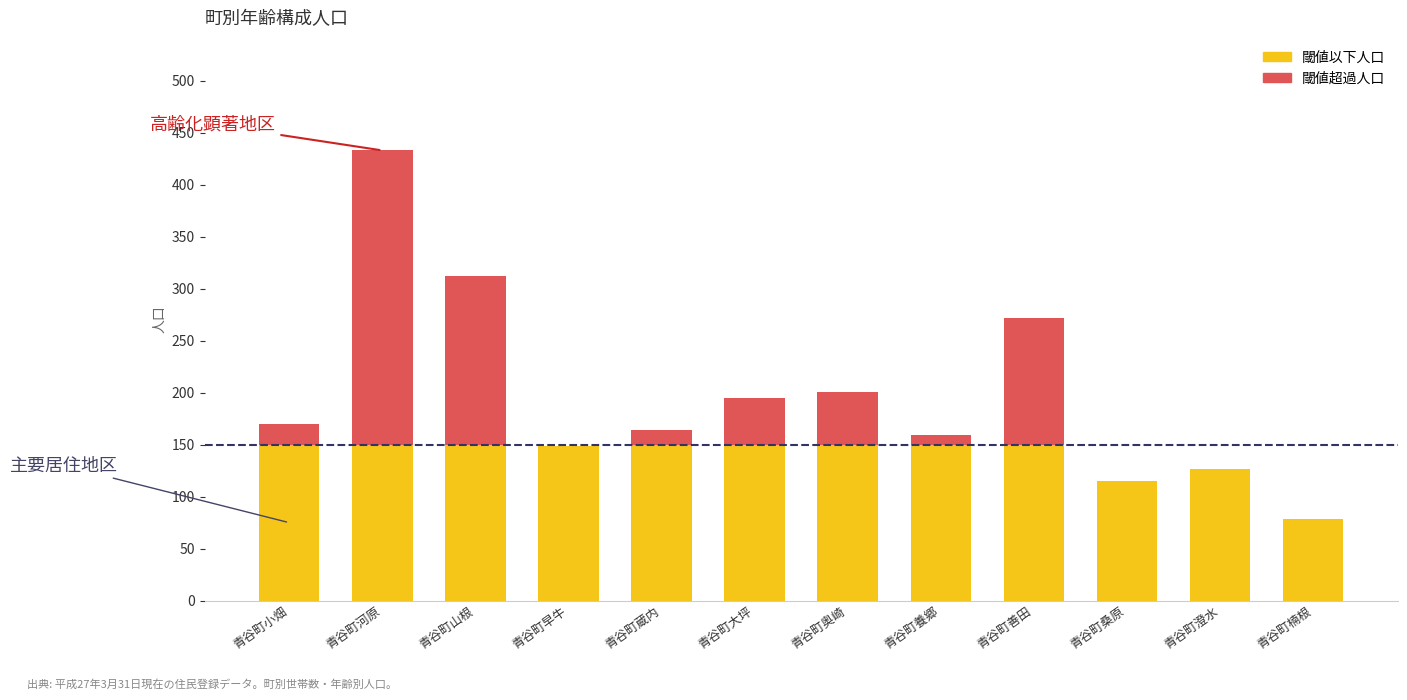

At which category is the sum across all series the highest?

青谷町河原